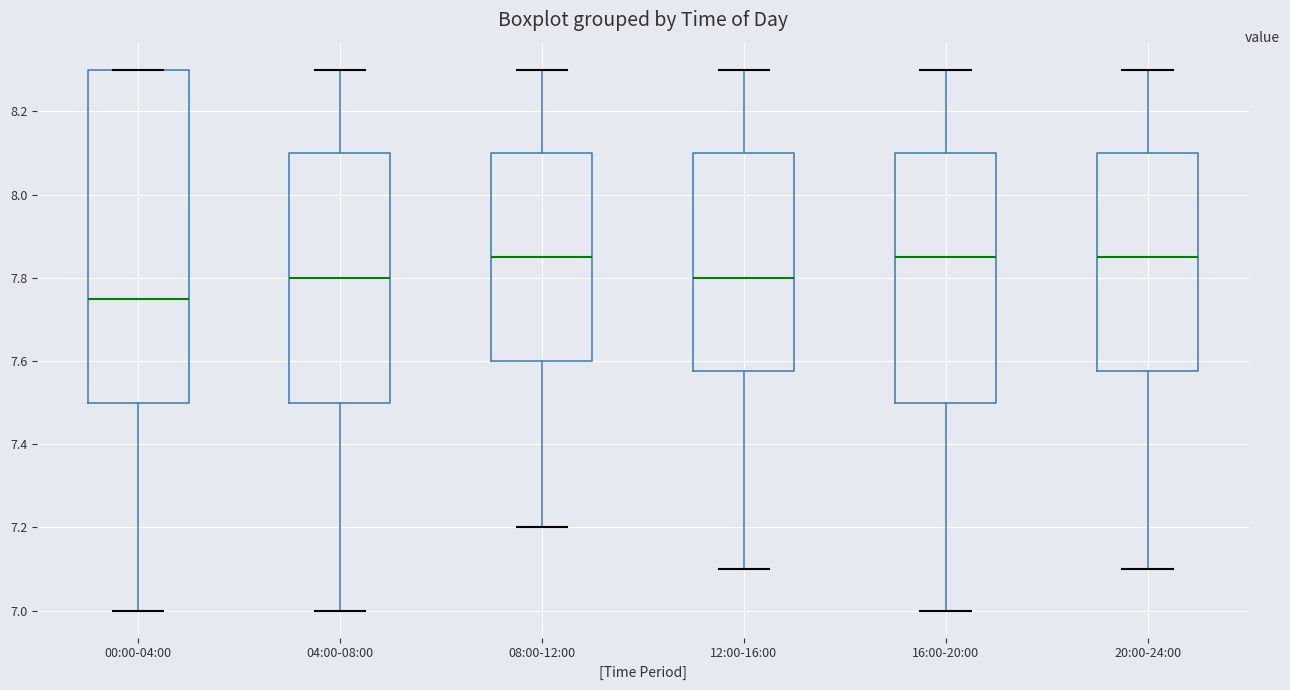

Where does the lower whisker of the box for 00:00-04:00 end on the y-axis? The values are not printed on the chart, so give them approximately, as read against the axis.

7.00